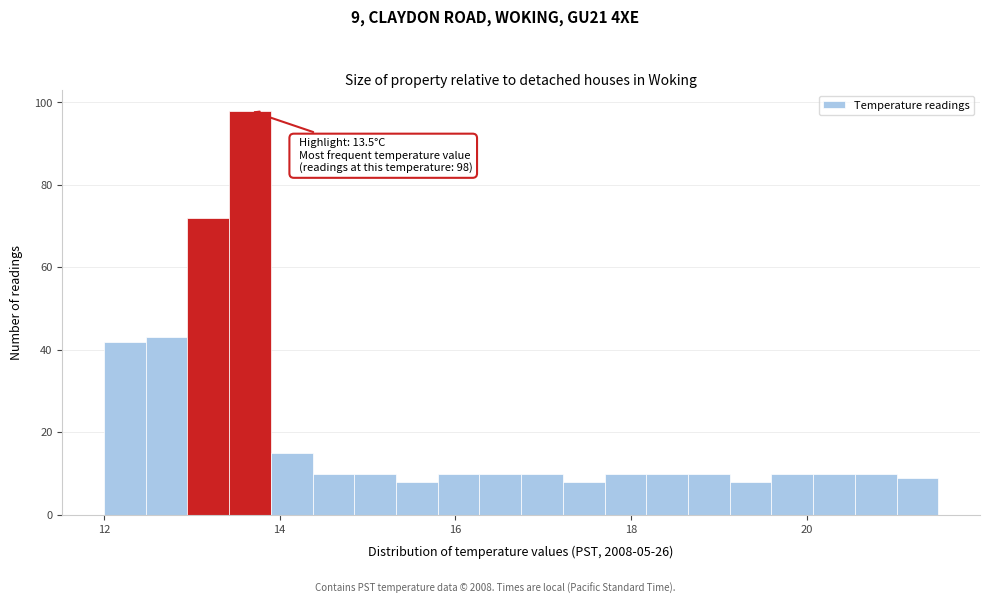

Read against the x-axis, roughly where is the centre of the tallest bar?

13.6